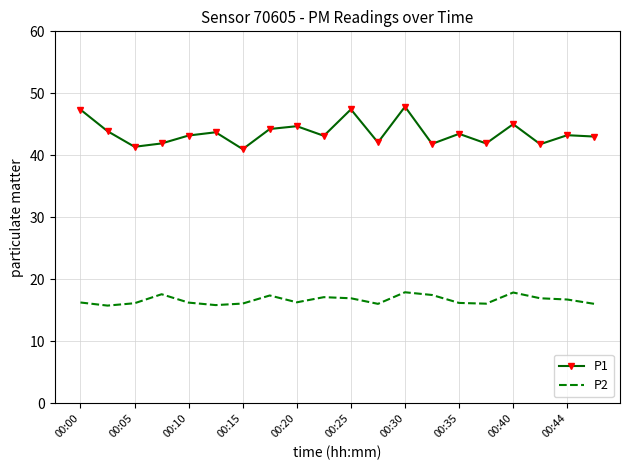

True or false: P2 and P1 intersect in this chart.

False